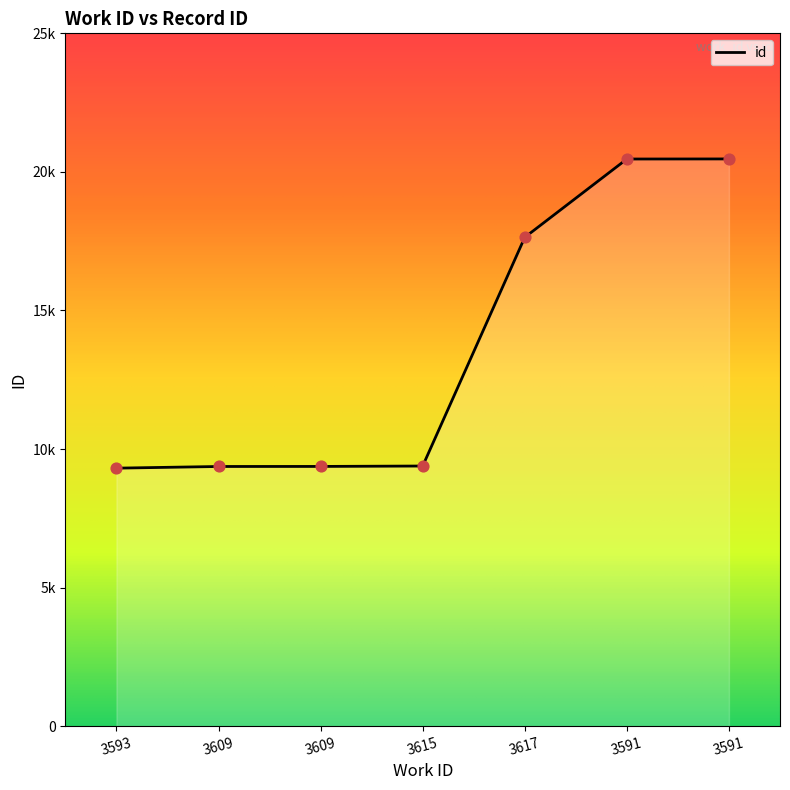

Between 3609 and 3609, which is larger?

3609